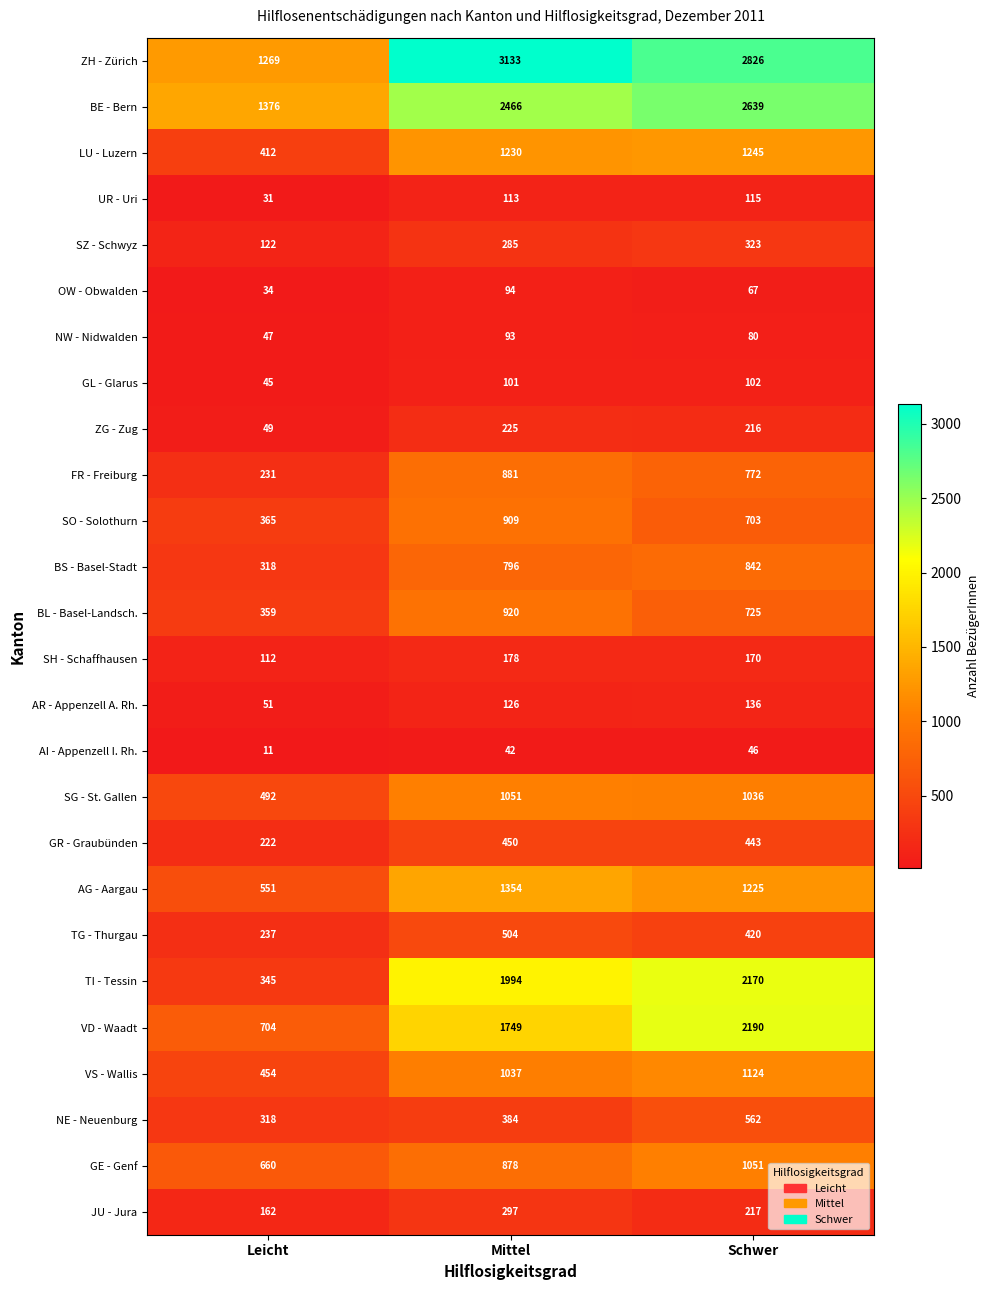

At Mittel, list the series in order from smallest to largest.

AI - Appenzell I. Rh., NW - Nidwalden, OW - Obwalden, GL - Glarus, UR - Uri, AR - Appenzell A. Rh., SH - Schaffhausen, ZG - Zug, SZ - Schwyz, JU - Jura, NE - Neuenburg, GR - Graubünden, TG - Thurgau, BS - Basel-Stadt, GE - Genf, FR - Freiburg, SO - Solothurn, BL - Basel-Landsch., VS - Wallis, SG - St. Gallen, LU - Luzern, AG - Aargau, VD - Waadt, TI - Tessin, BE - Bern, ZH - Zürich